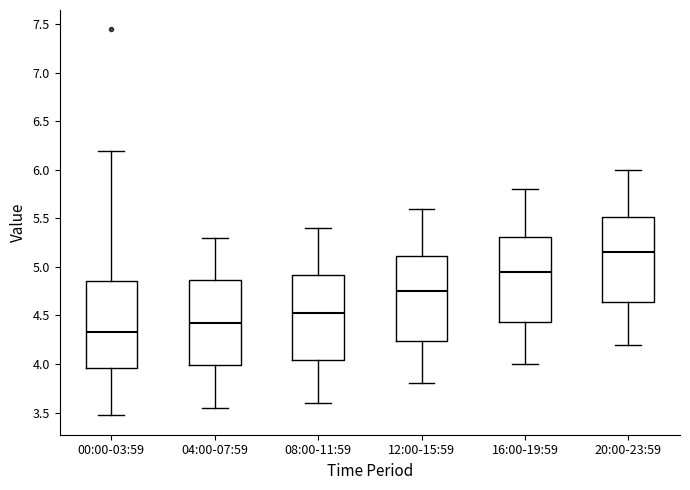

Which box's median line is the highest?

20:00-23:59